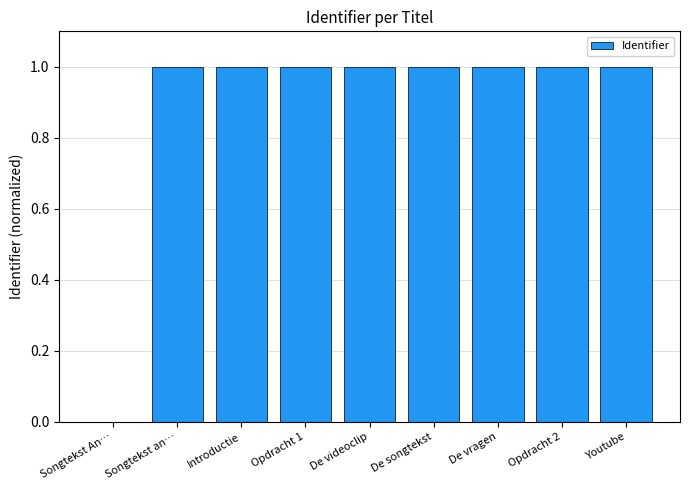

What is the ratio of the value at De vragen to the value at Youtube?

1.0